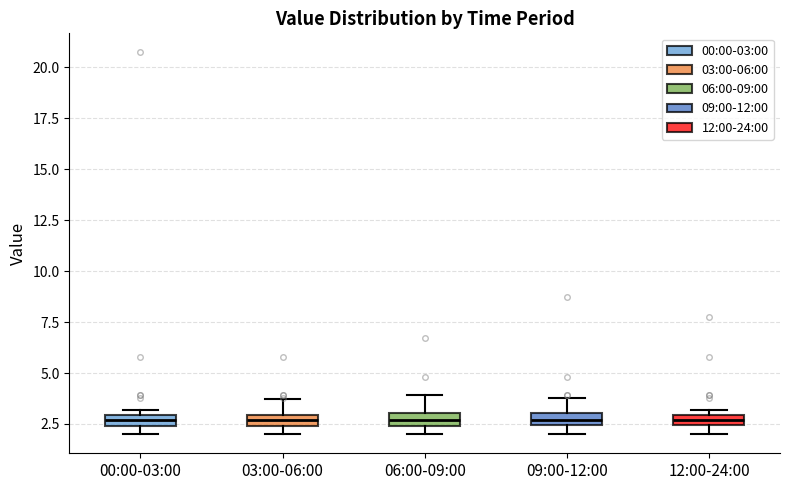

Where does the upper whisker of the box for 09:00-12:00 end on the y-axis? The values are not printed on the chart, so give them approximately, as read against the axis.

4.0